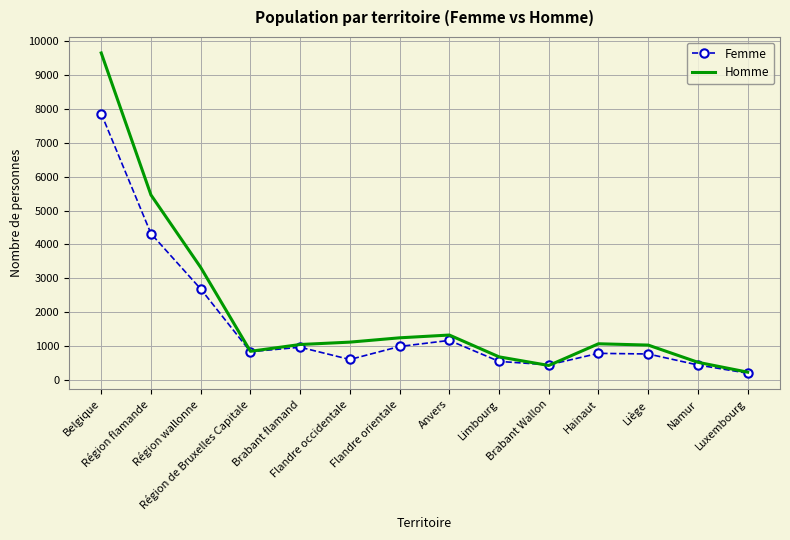

Which series has the largest range (max minus min)?

Homme